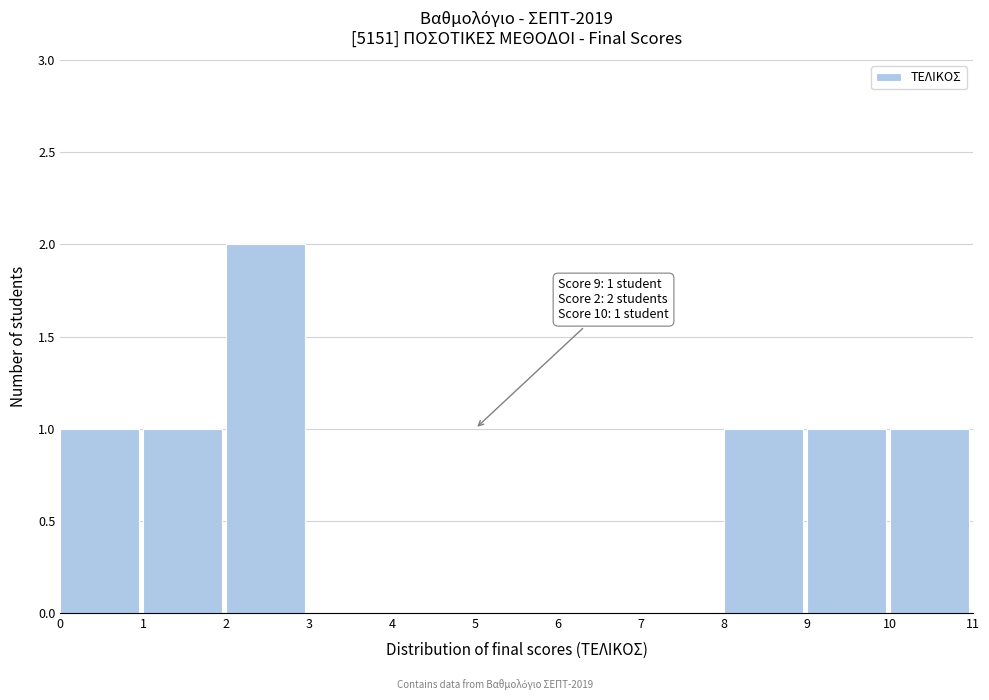

Which range on the x-axis has the tallest bar?

2 to 3